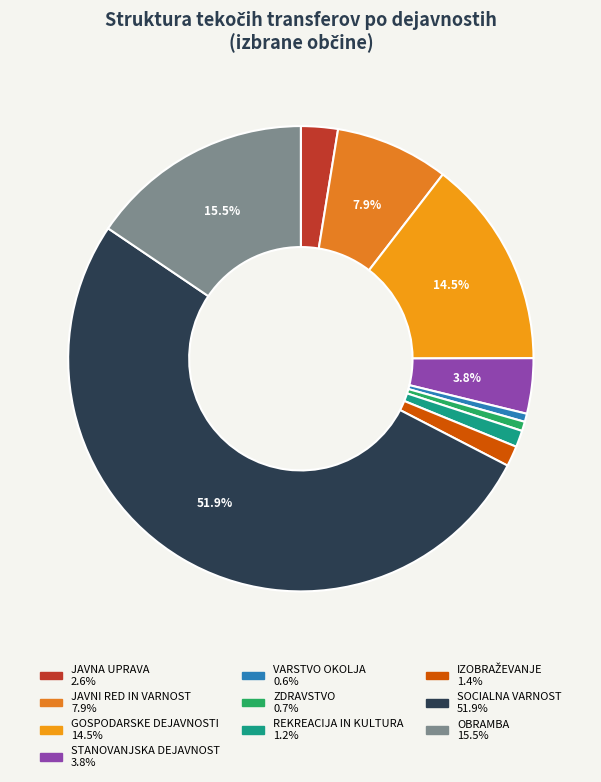

To the nearest percent, what is the difference between the largest and smallest slice percentages?

51%